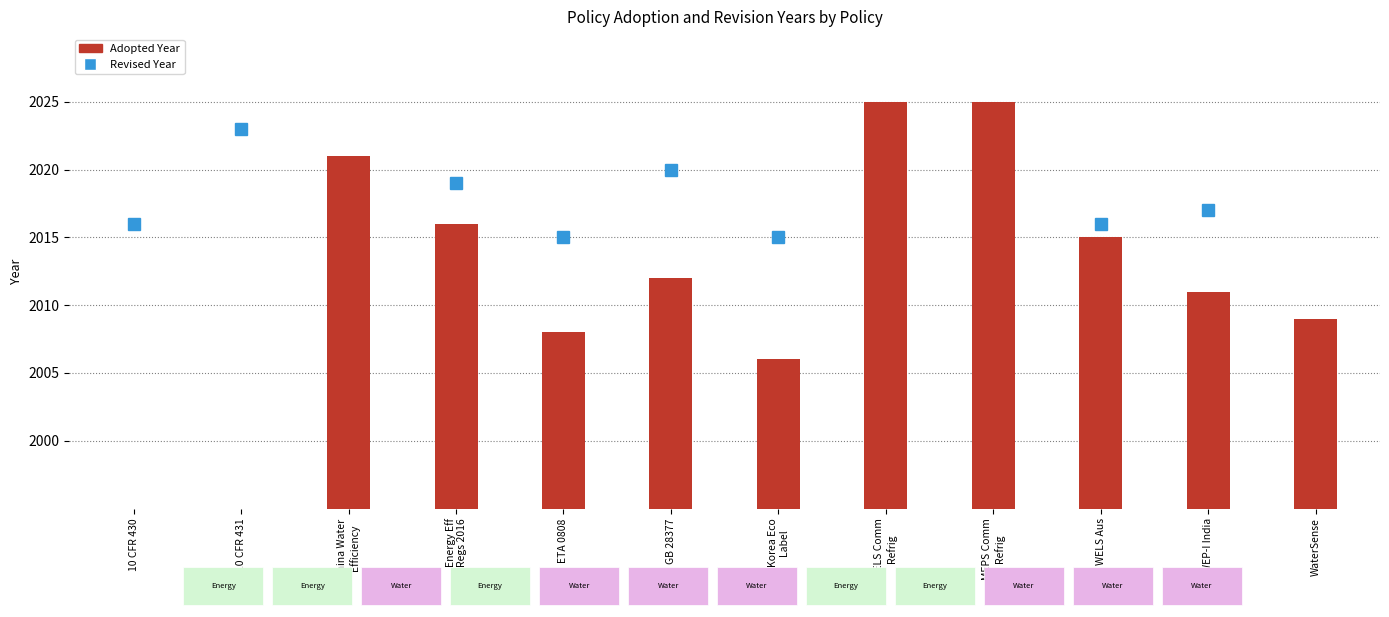

Are the bars grouped side by side (vs. stacked)?

No